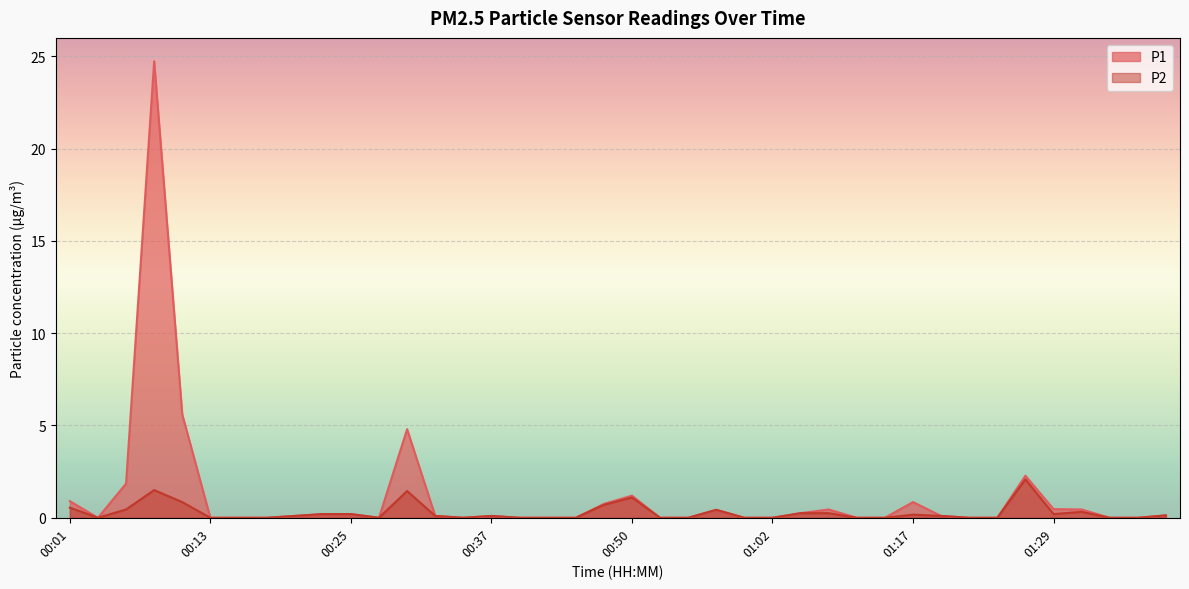

What position from the left is 00:33?

14